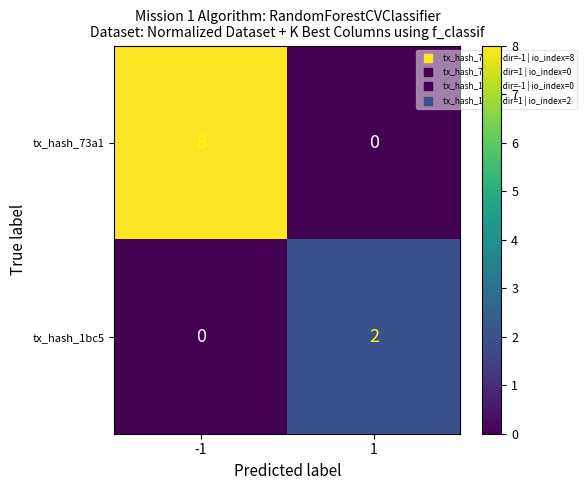

What is the greatest value displayed?

8